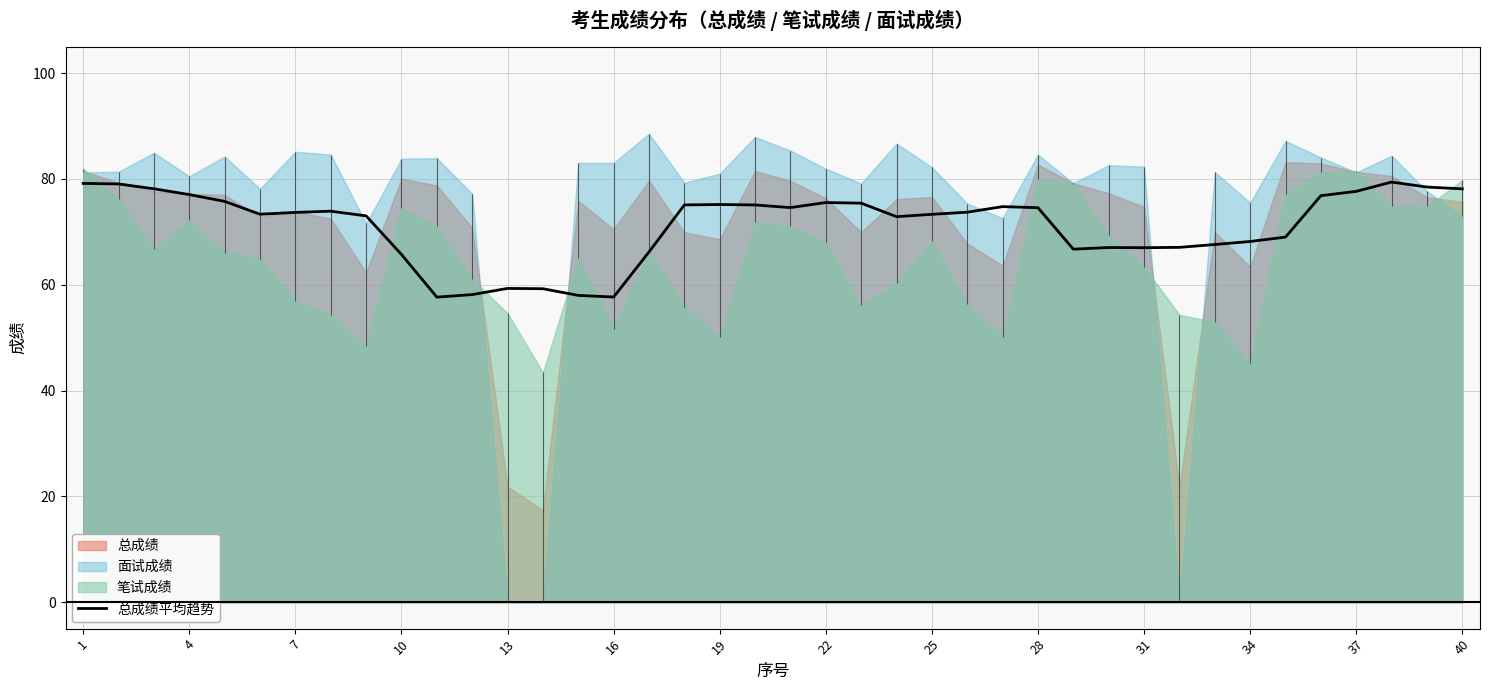

True or false: 总成绩平均趋势 has a value of 75.2 at 19.

True